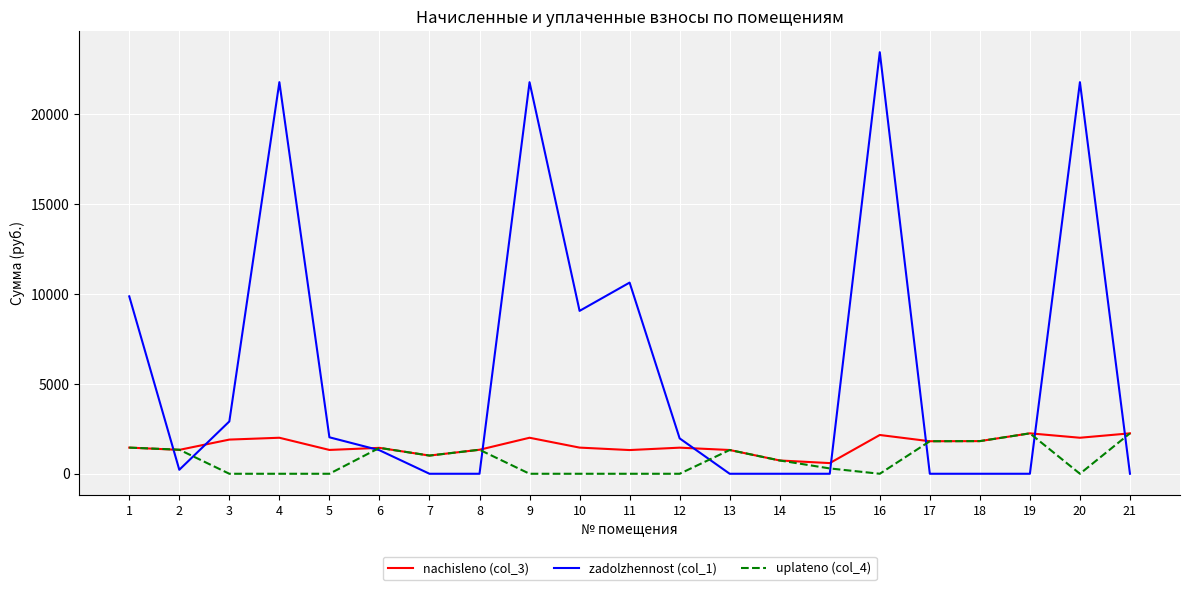

At which category is the sum across all series the highest?

16